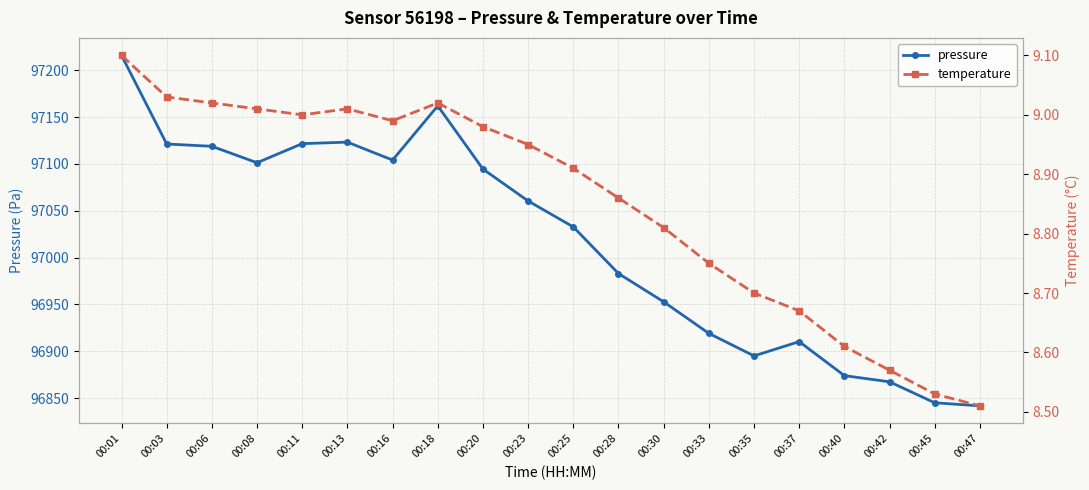

What is the minimum value for pressure?

96841.7